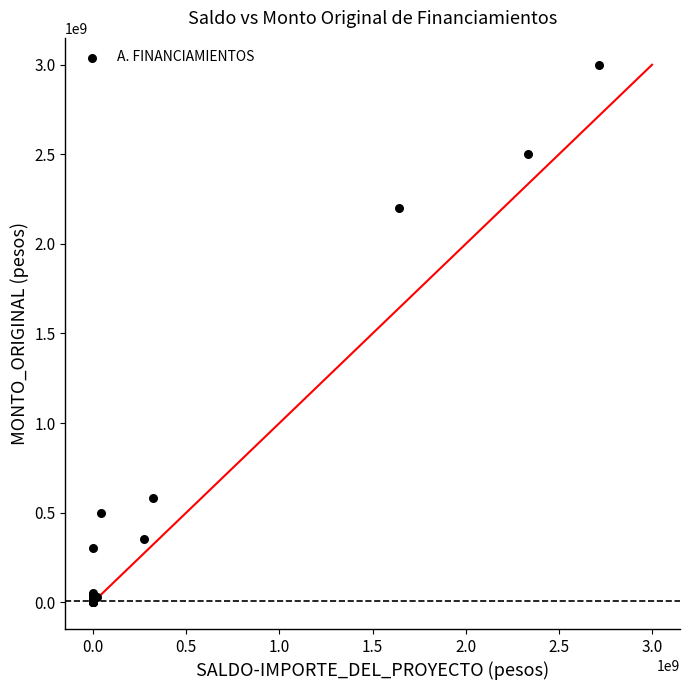

What Y value in the scatter plot is closest to 1500353696?

2201793844.3